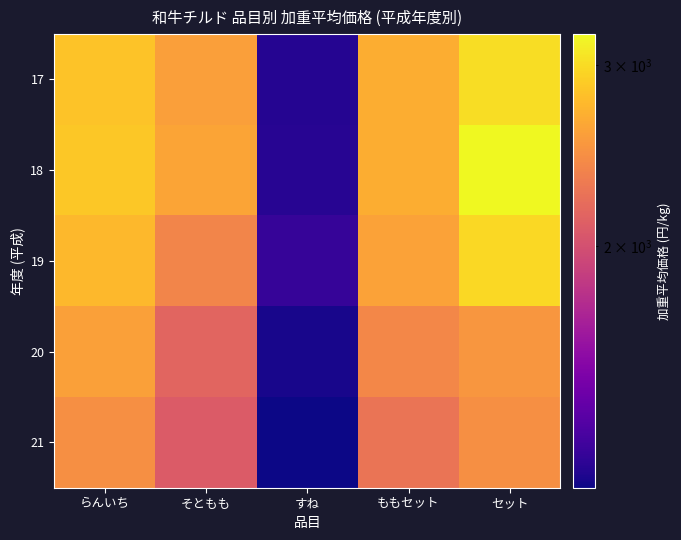

Which series changed the most between ももセット and セット?

18